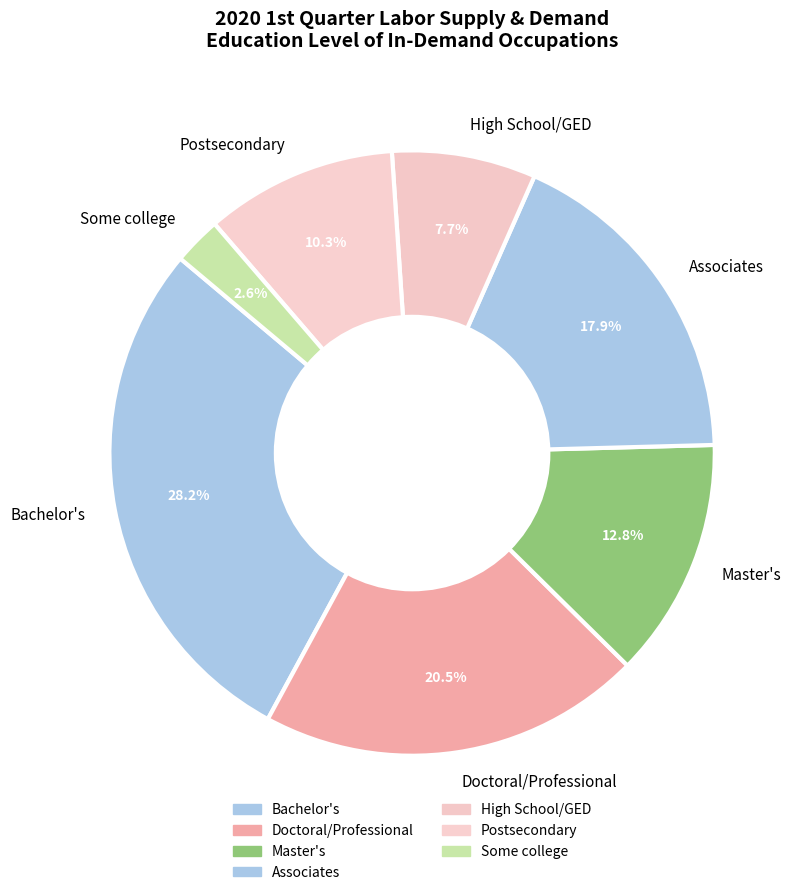

Count the number of slices in the pie.

7